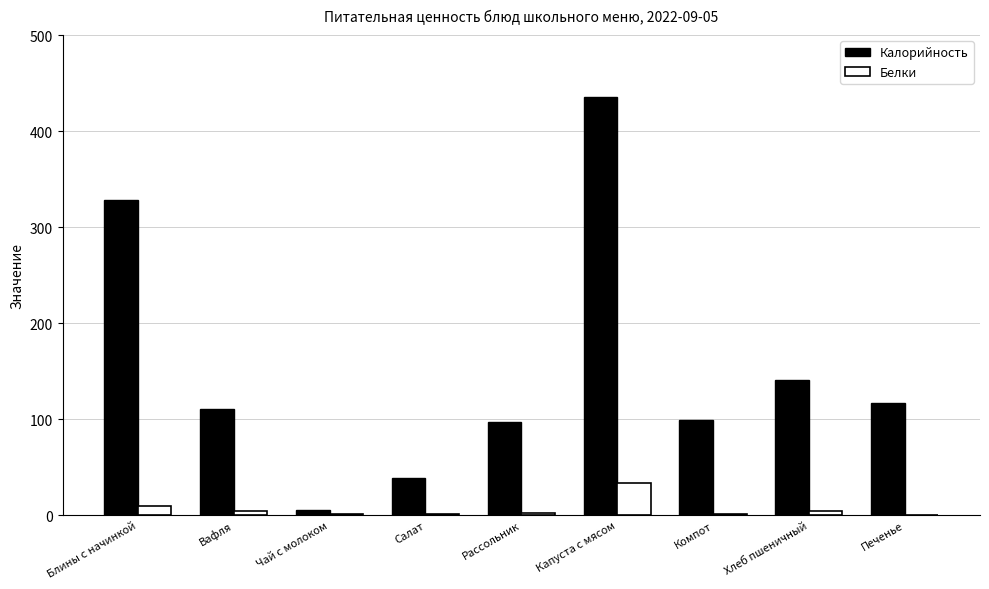

The Калорийность series shows 5.6 at Чай с молоком. True or false?

True